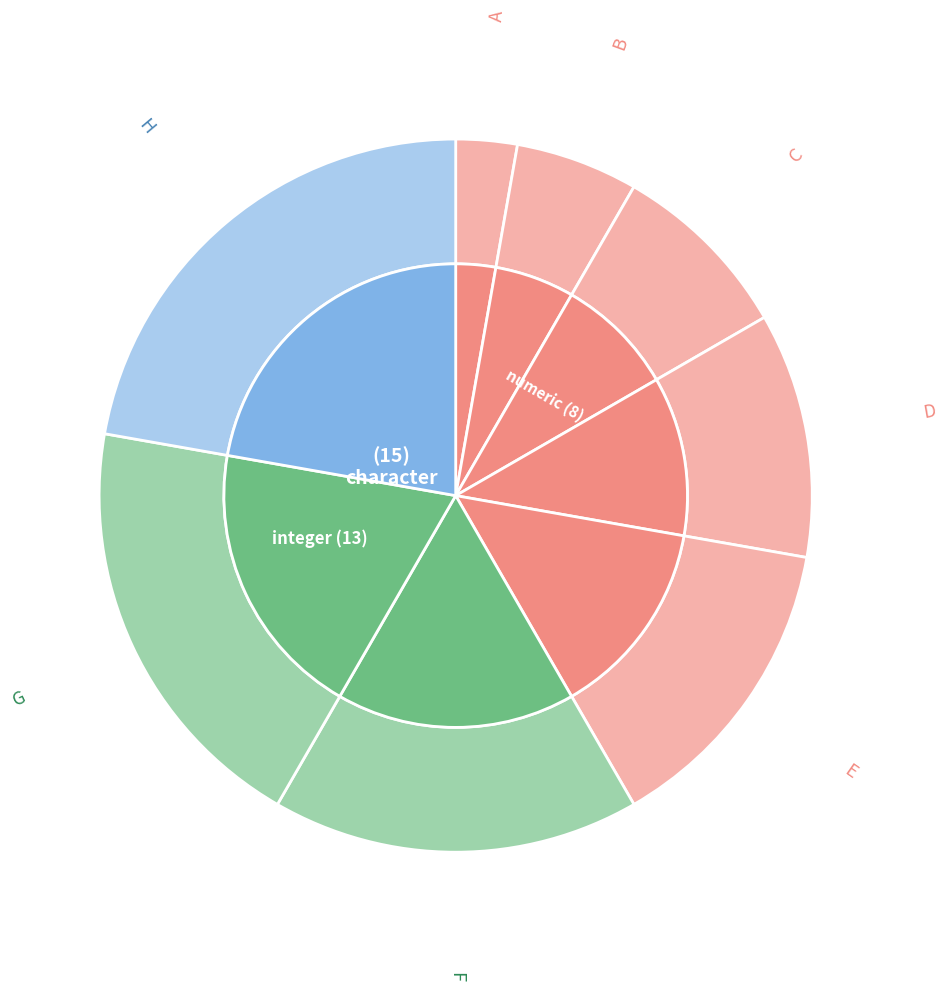

How many segments does this pie chart have?

8